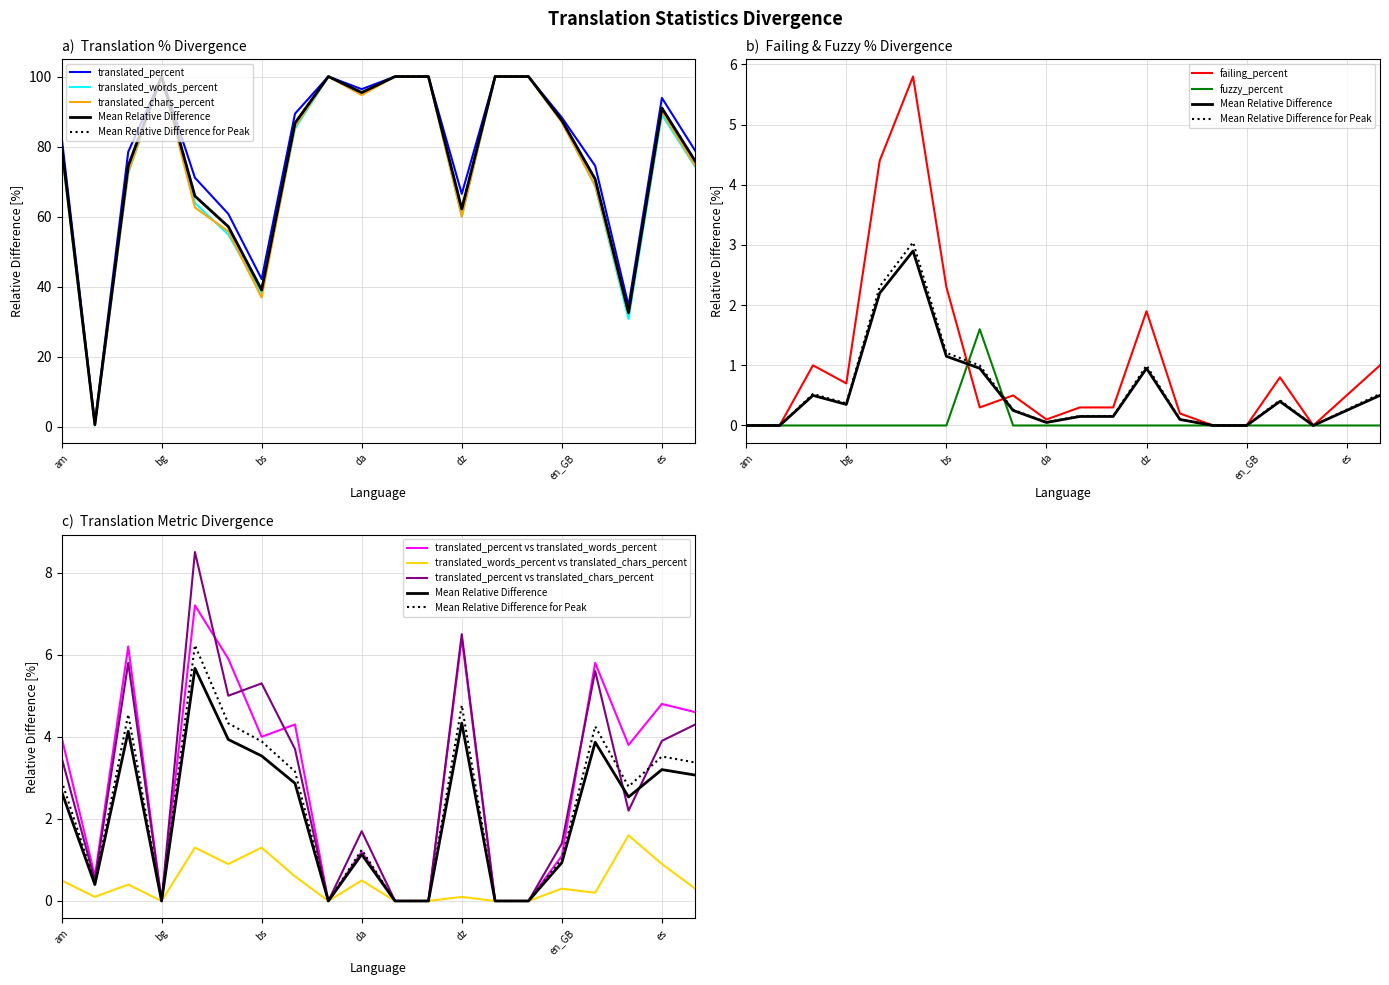

Which series has the largest total across all categories?

translated_percent